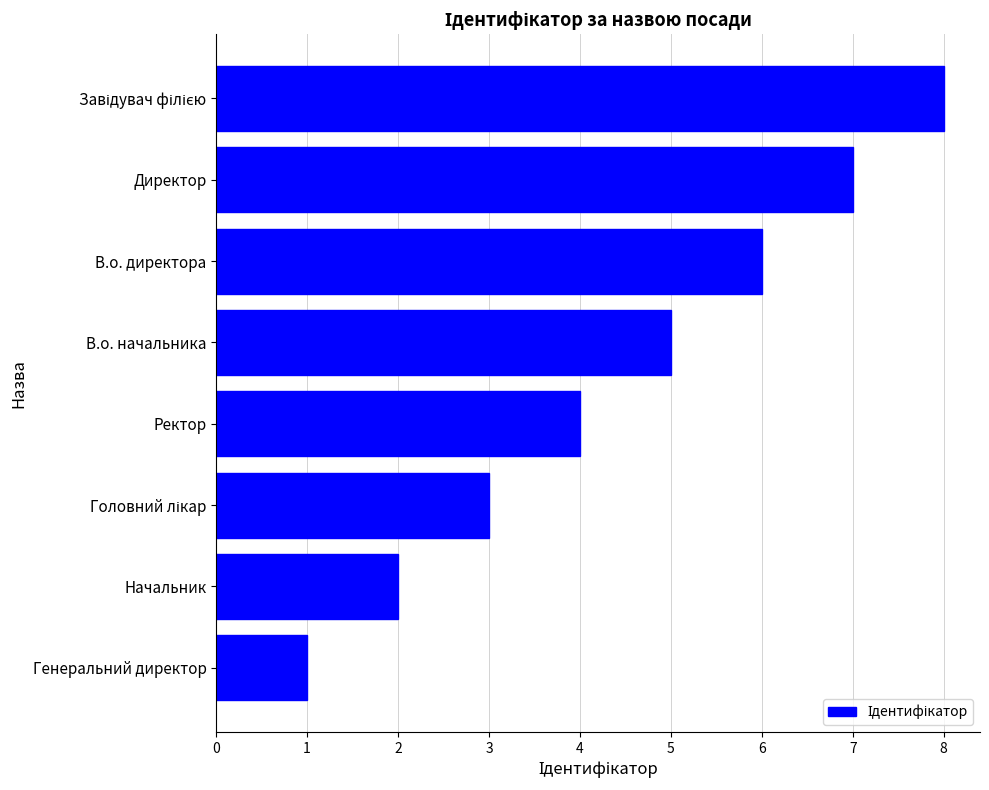

How many distinct data groups are displayed?

1